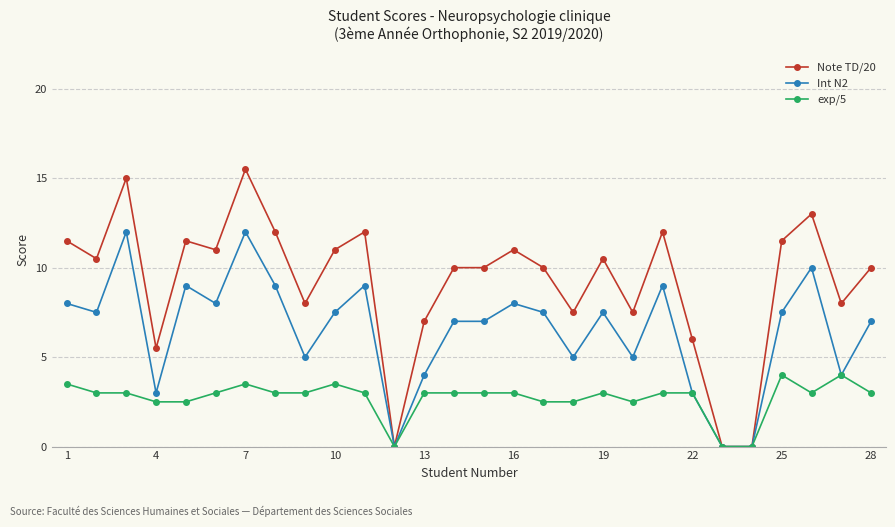

True or false: exp/5 has more than 1 points higher than both neighbors.

True